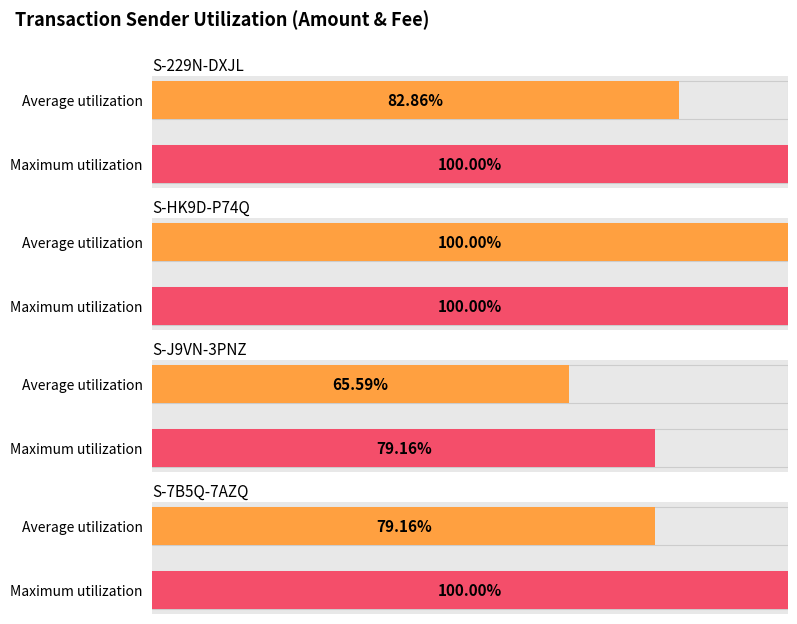

Is it true that Total Fee equals 1.7 at S-229N (to R8SQ) #2?

False